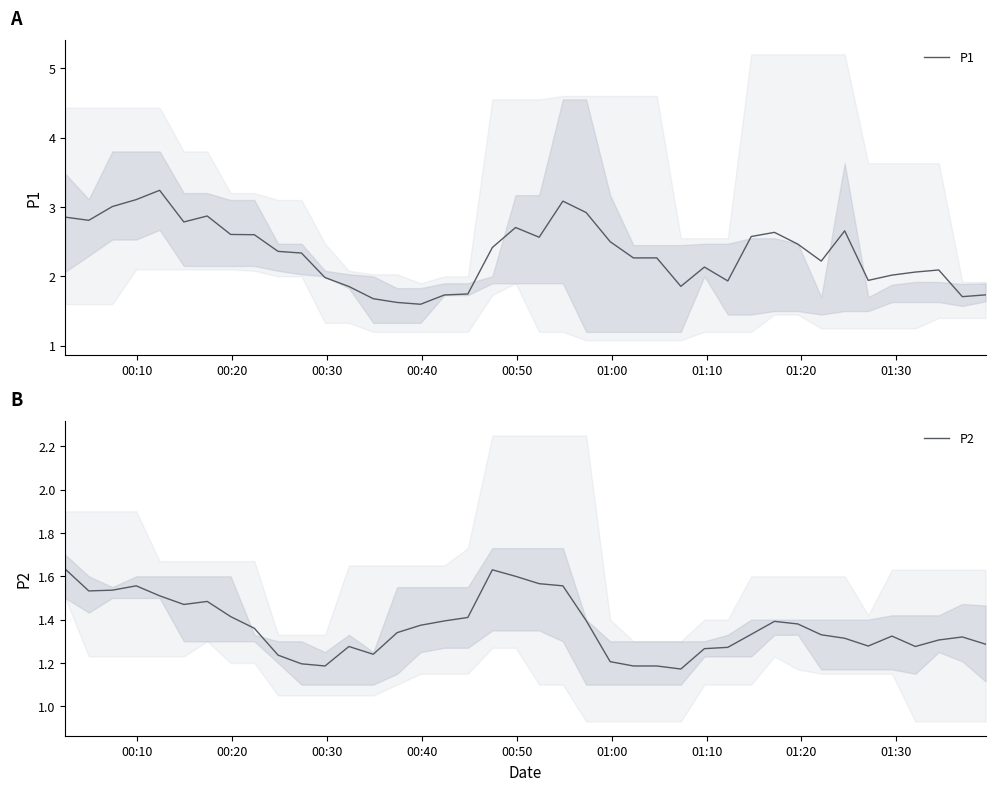

What is the lowest value of the P1 series?

1.6